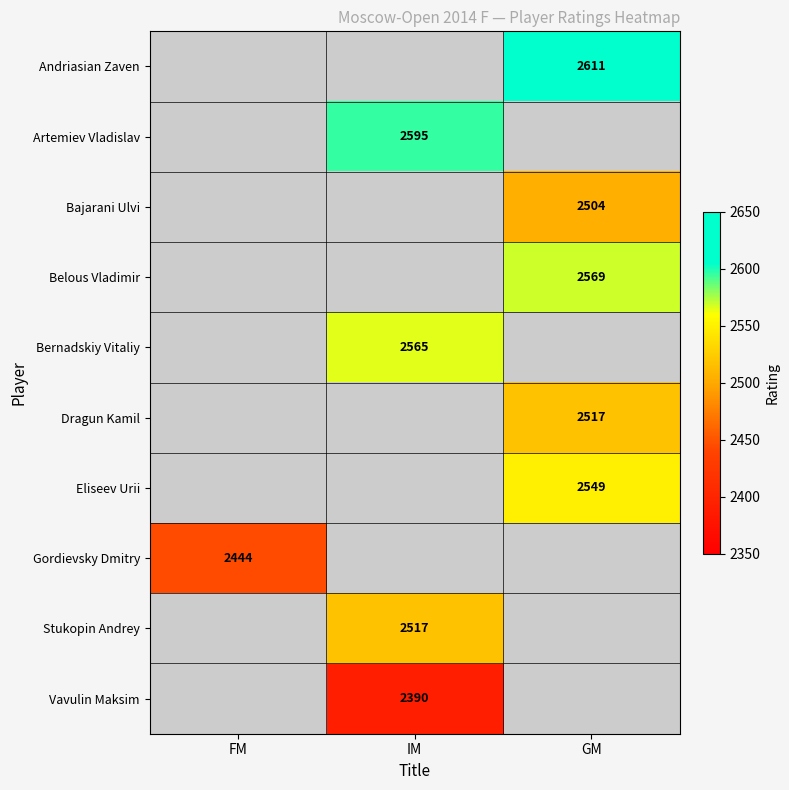

Which has a higher value, IM or FM?

FM